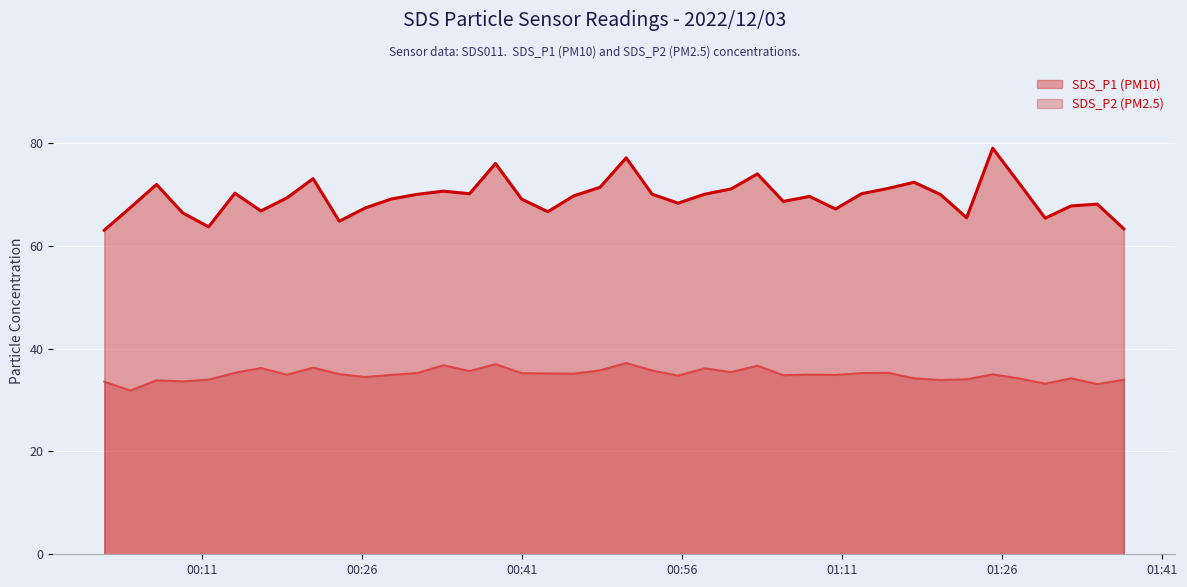

At which label is SDS_P2 closest to 34?

2022/12/03 00:11:36